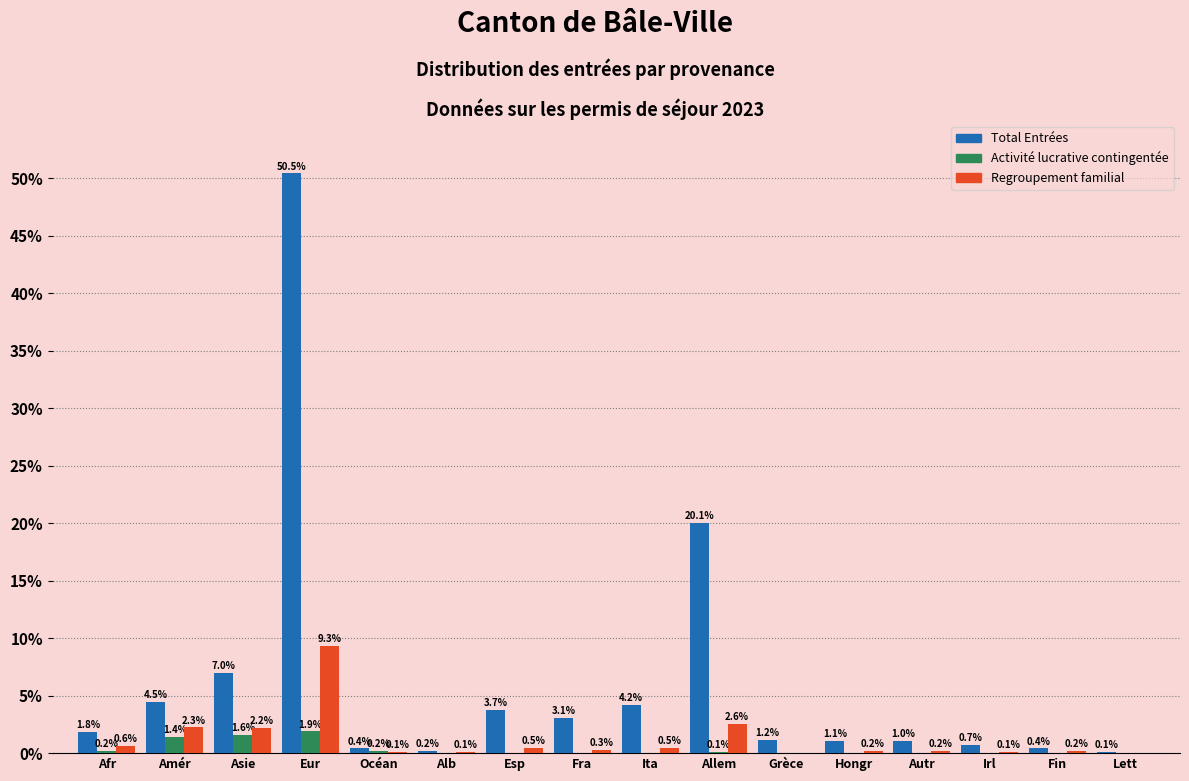

What is the sum of all Total Entrées values?

100.0